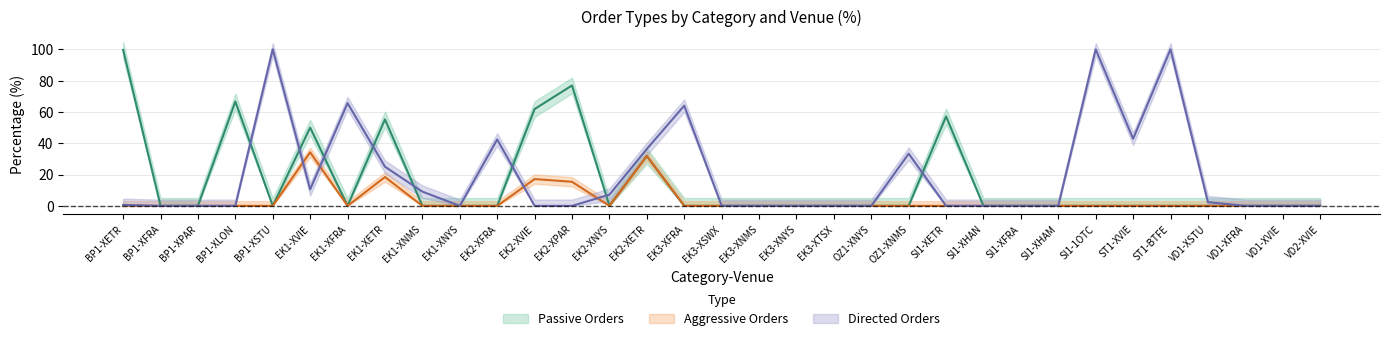

True or false: Aggressive Orders and Passive Orders intersect in this chart.

False